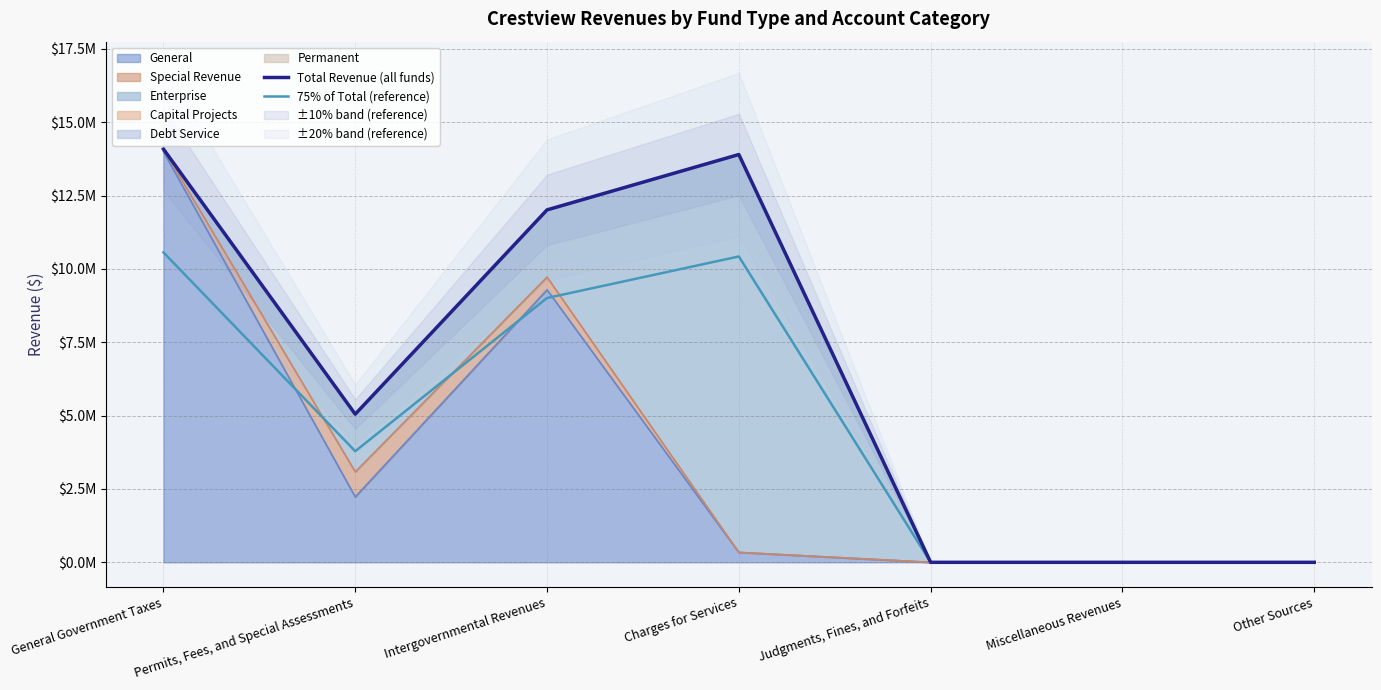

At which category is the sum across all series the highest?

General Government Taxes